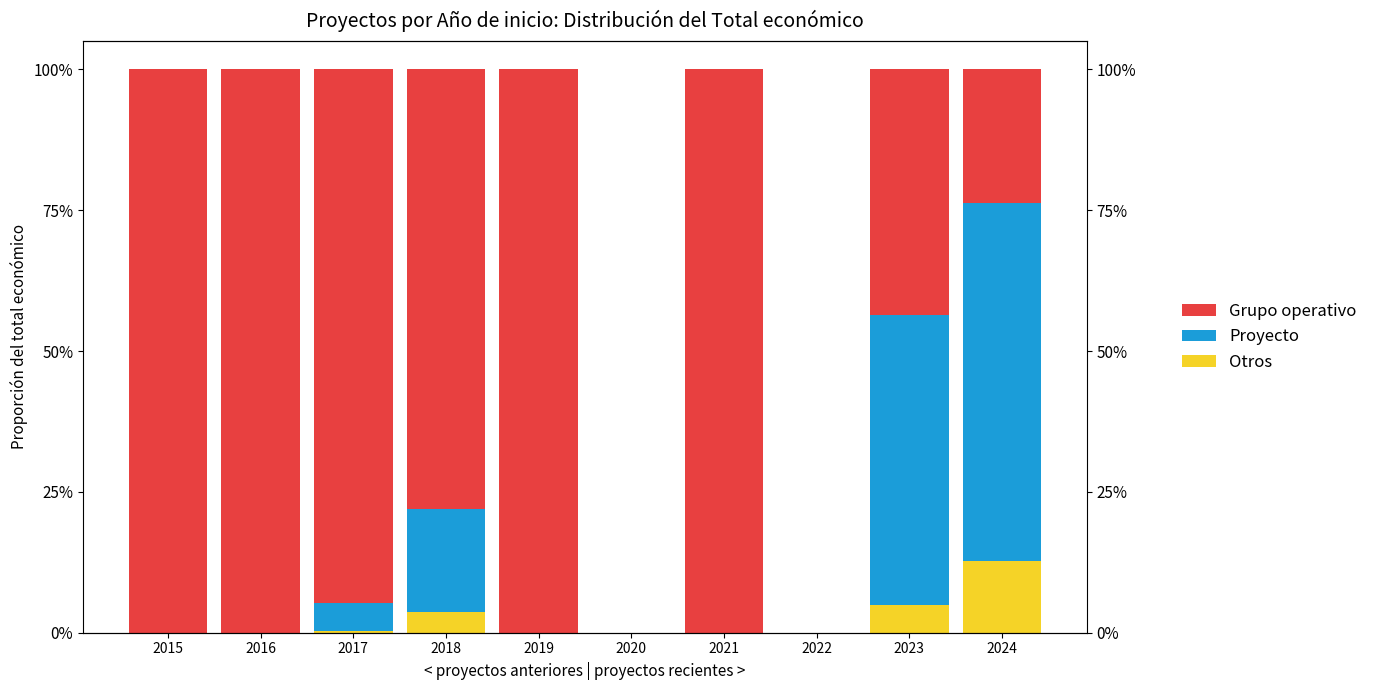

At which label does Otros reach its minimum?

2015